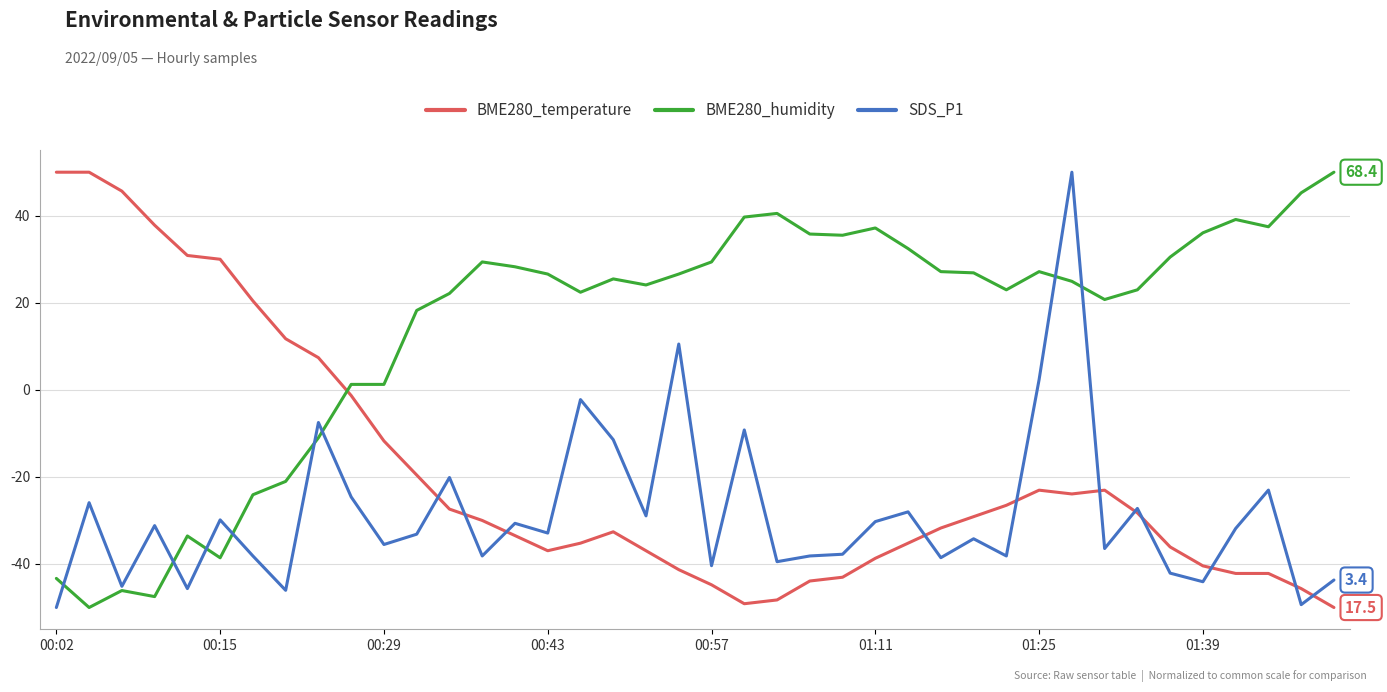

Rank the series by their average value, from lowest to highest.

SDS_P1, BME280_temperature, BME280_humidity